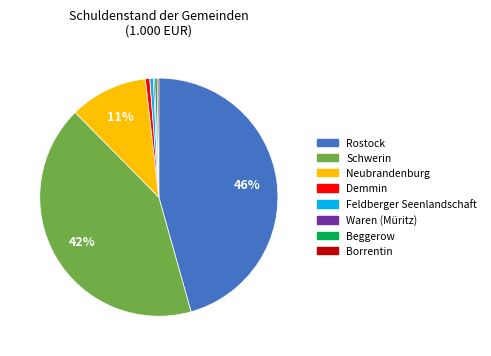

The Rostock slice represents 56% of the pie. True or false?

False